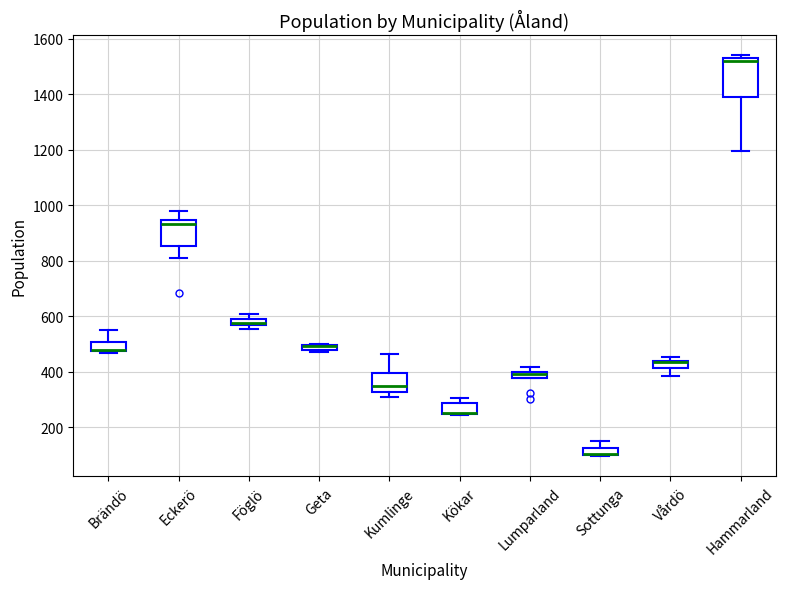

Where is the lower edge of the box for Sottunga on the y-axis? The values are not printed on the chart, so give them approximately, as read against the axis.

100